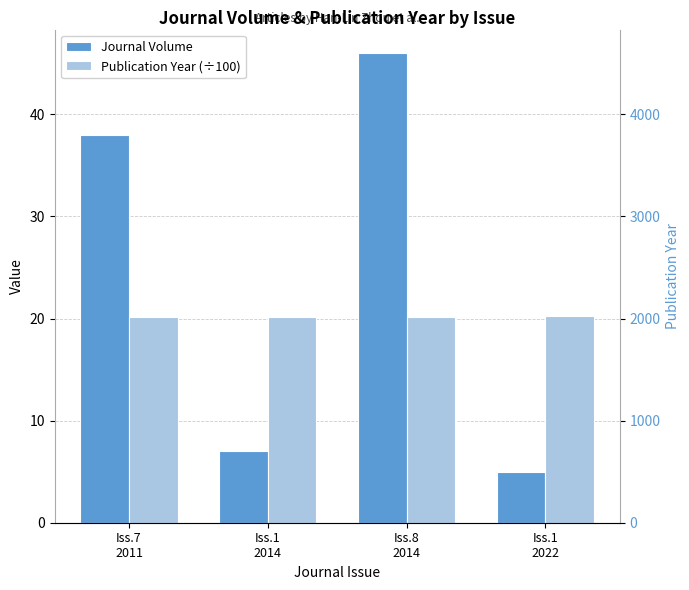

What is the label of the 4th bar from the left?

Iss.1
2022